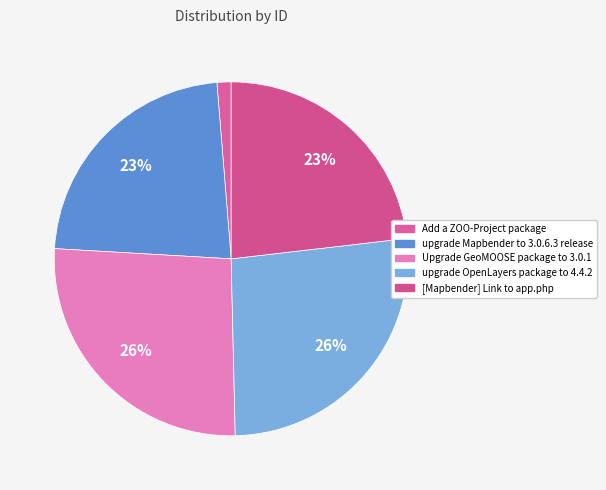

What is the change in value from Add a ZOO-Project package to Upgrade GeoMOOSE package to 3.0.1?

+136